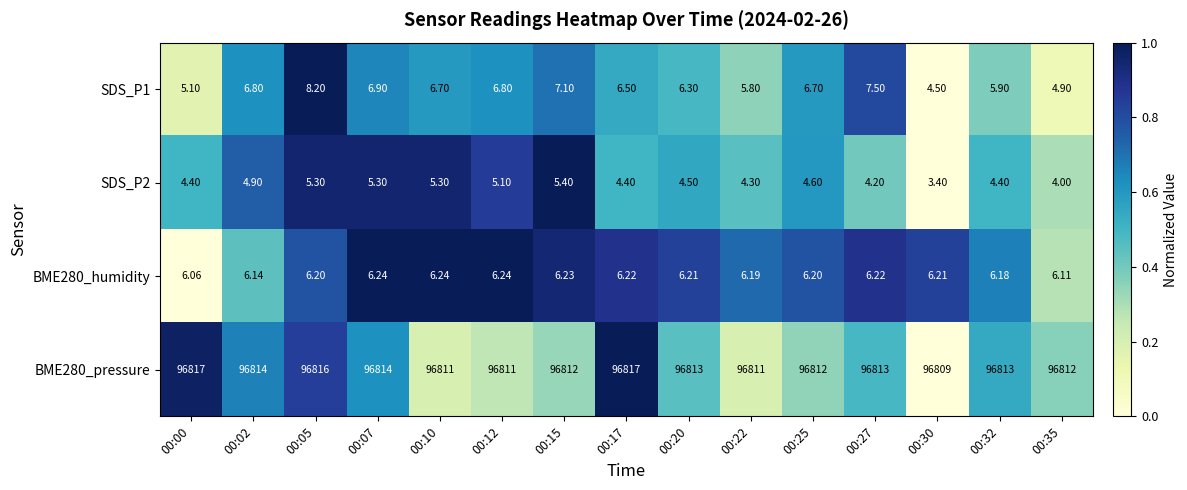

Is the value of BME280_humidity at 00:32 greater than the value of BME280_pressure at 00:12?

No